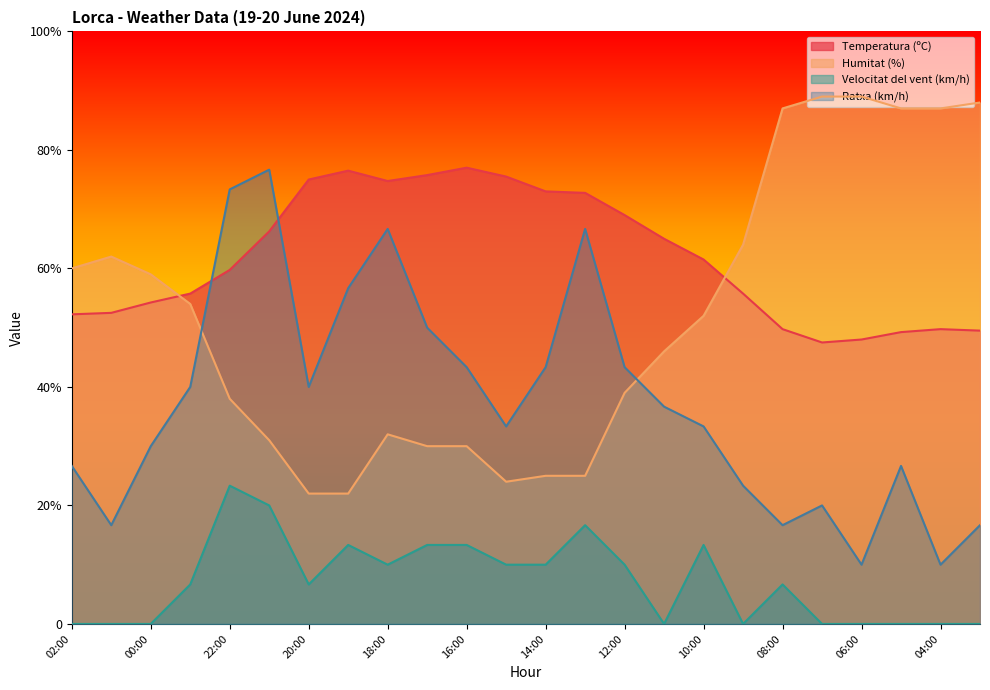

How many values in the Velocitat del vent (km/h) series exceed 6?

14